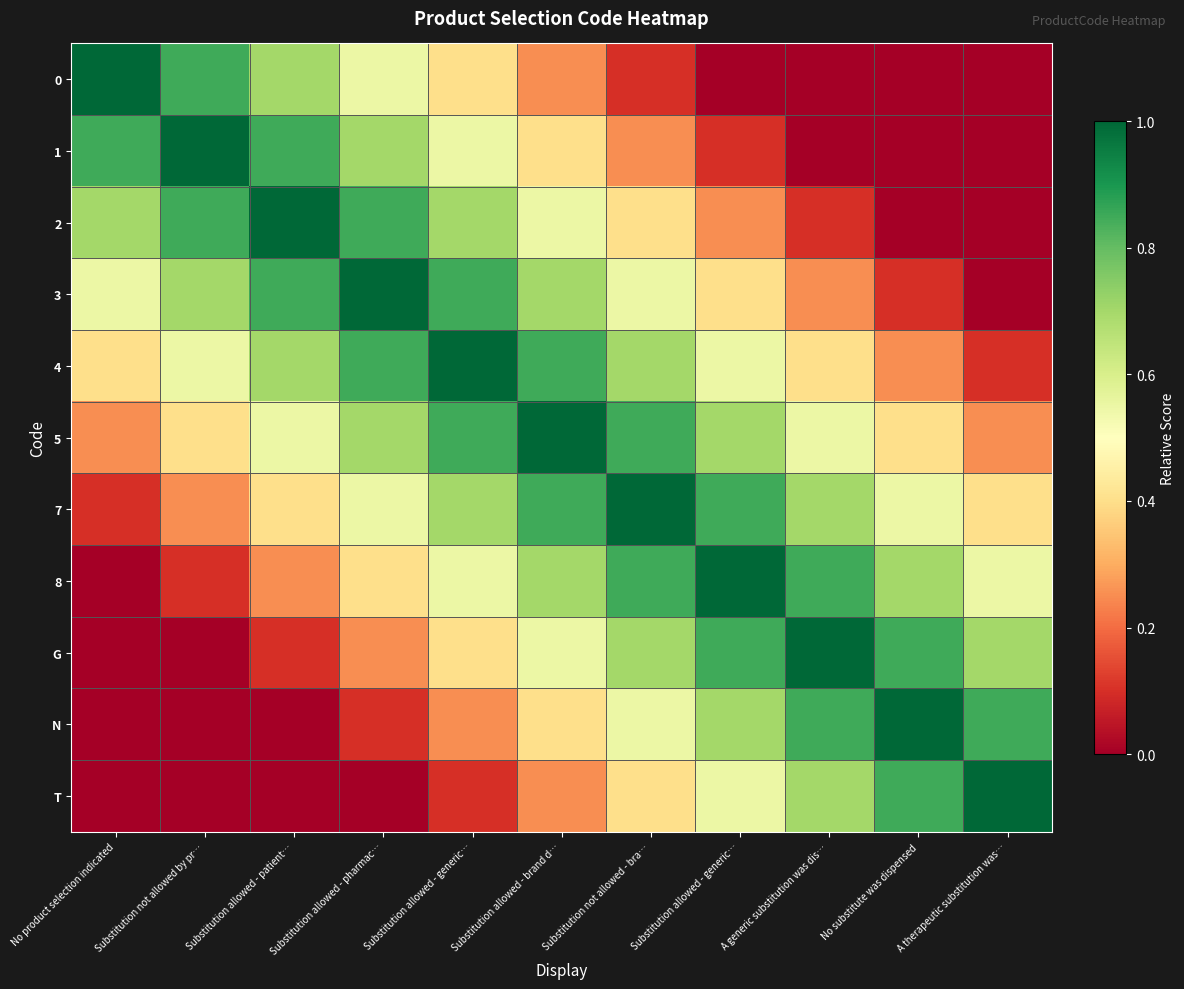

Rank the series by their maximum value, from lowest to highest.

0, 1, 2, 3, 4, 5, 7, 8, G, N, T